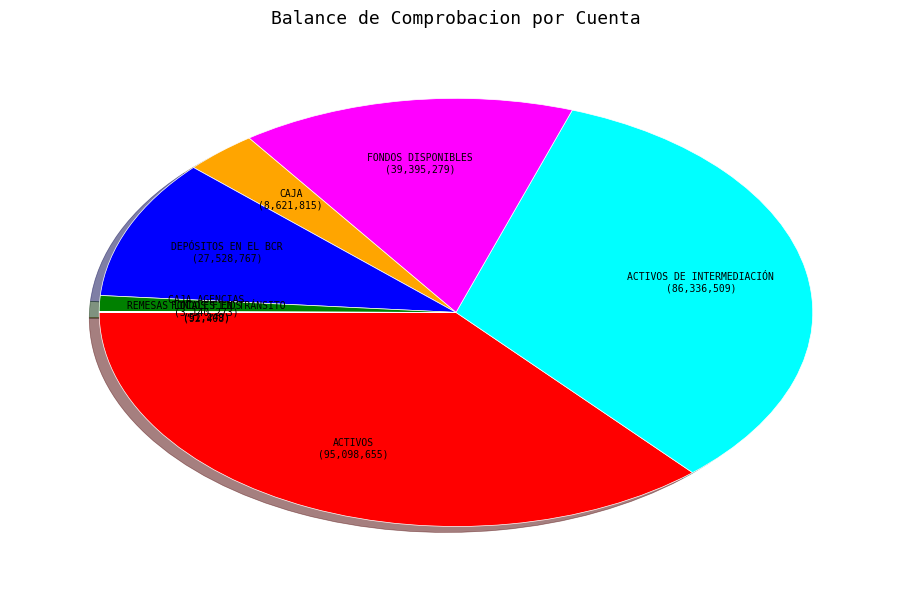

Which category has the biggest portion of the pie?

ACTIVOS